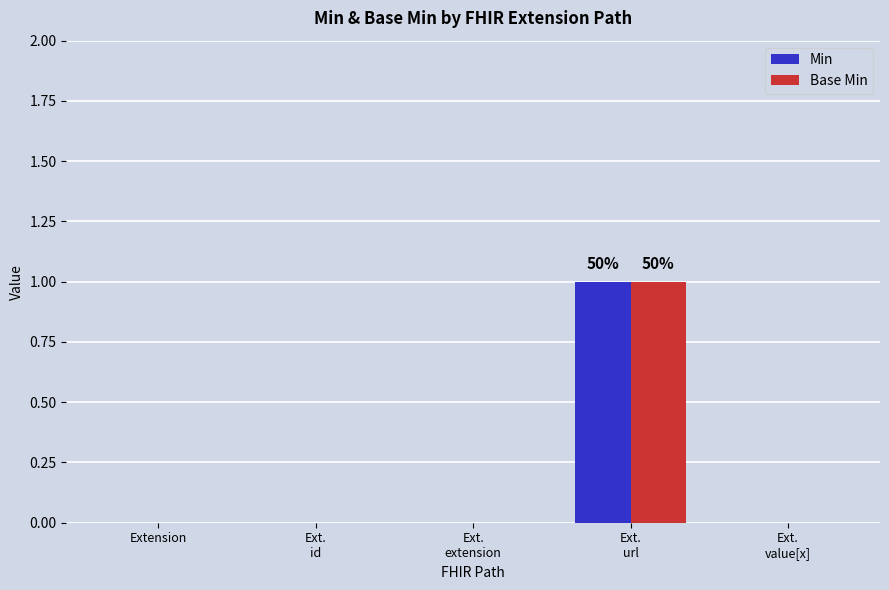

Count the number of data series in this chart.

2